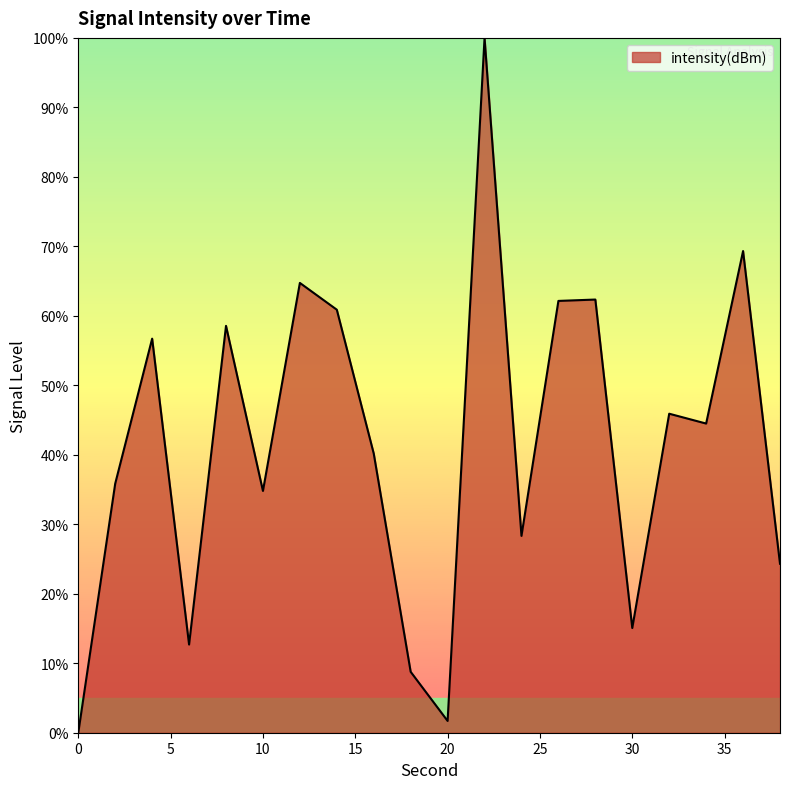

What is the difference between the maximum and minimum values?

100.0